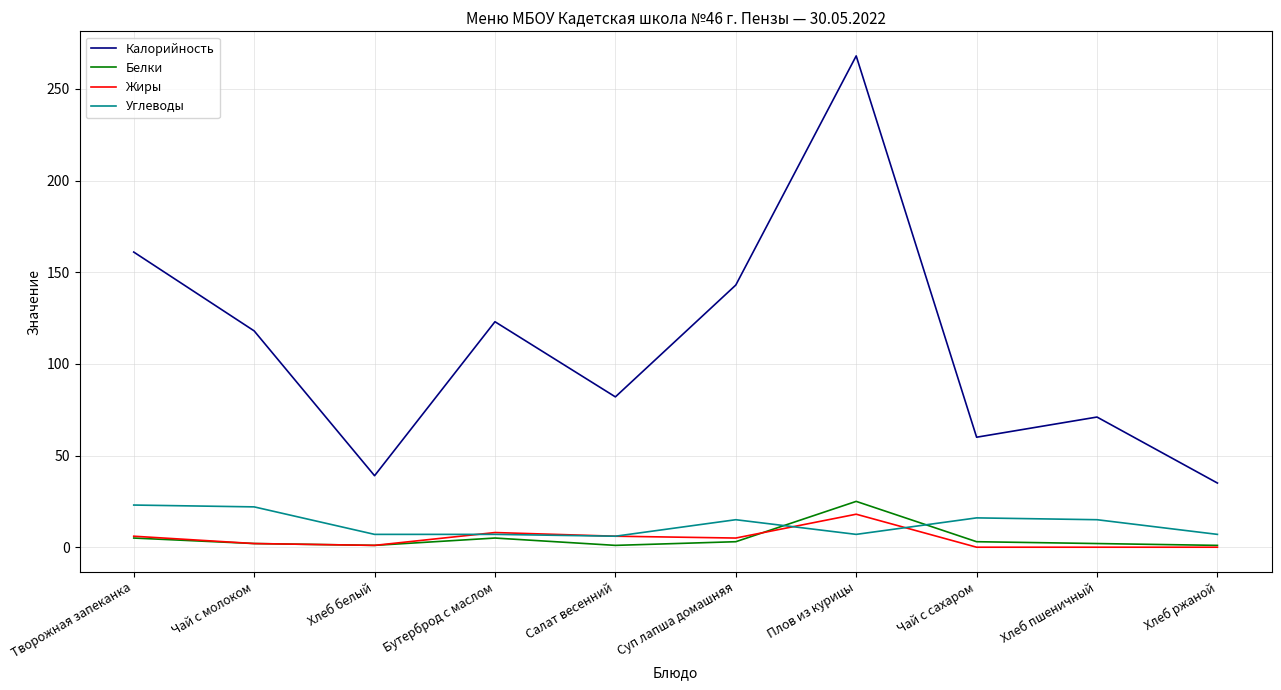

Is the value of Углеводы at Суп лапша домашняя greater than the value of Белки at Хлеб ржаной?

Yes